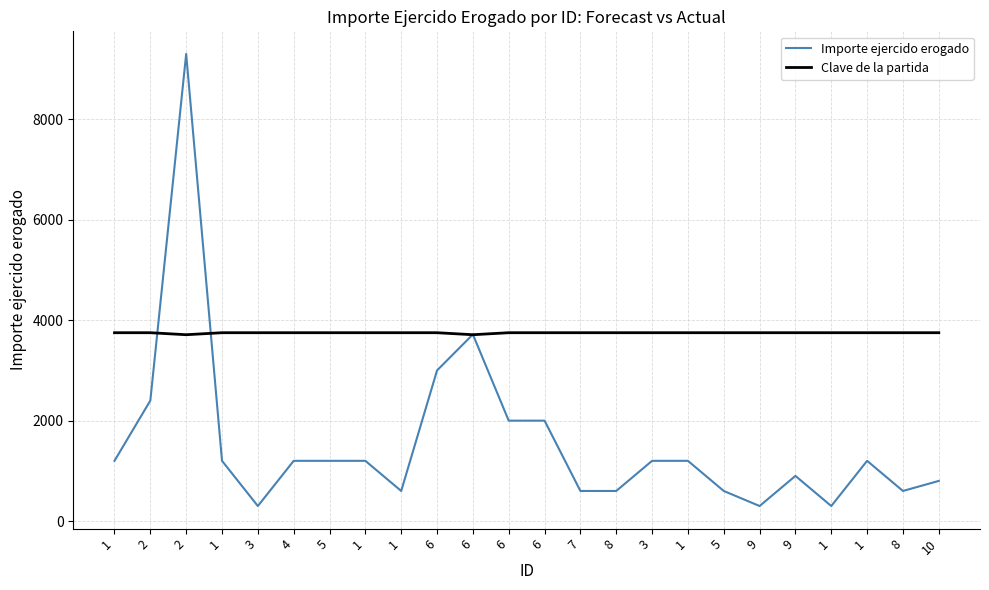

True or false: Importe ejercido erogado has more than 1 interior local peaks.

True